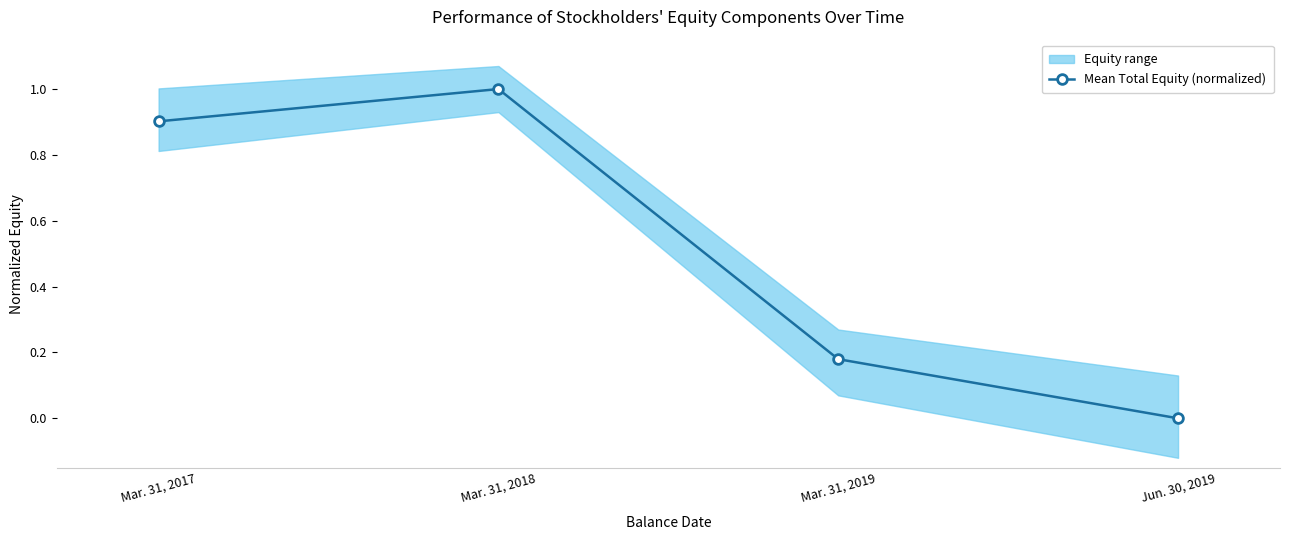

What is the change in value from Mar. 31, 2017 to Mar. 31, 2019?

-0.7